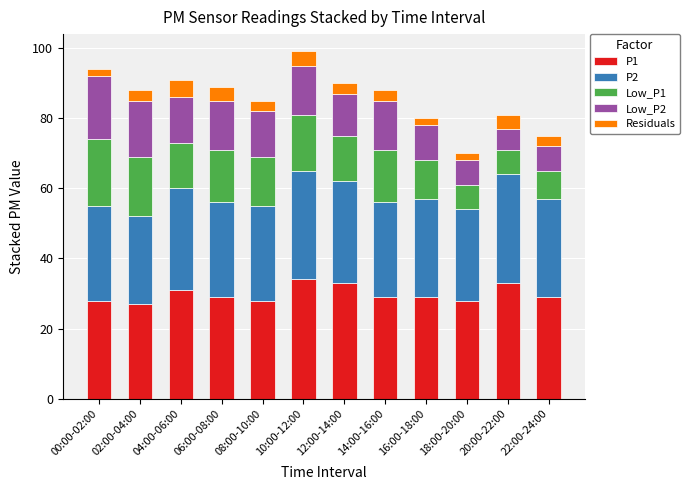

True or false: P1 has a value of 45 at 10:00-12:00.

False